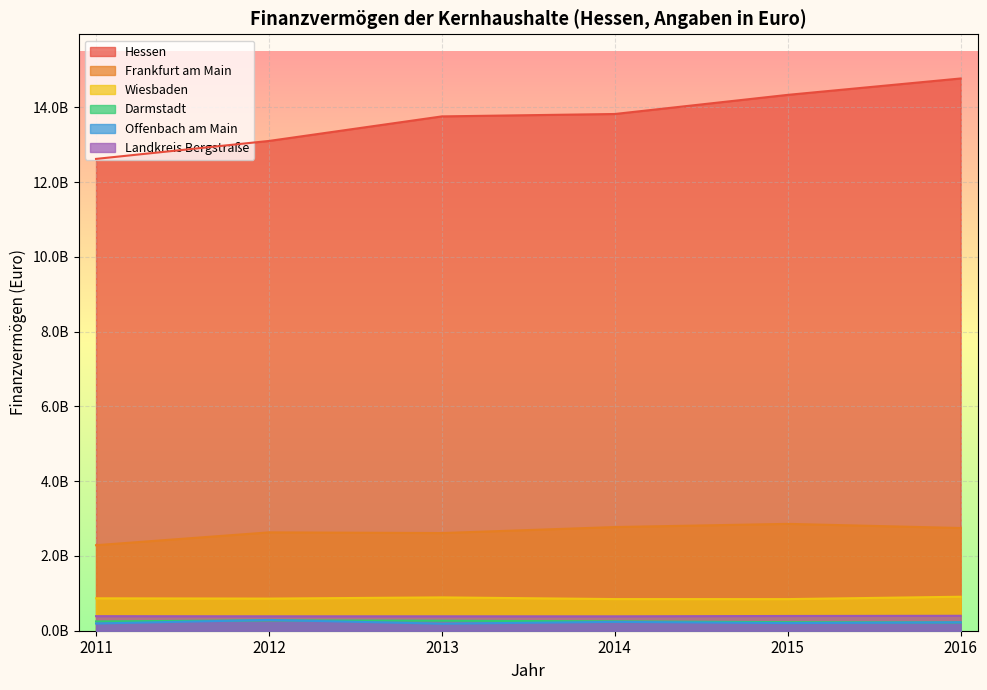

What is the difference between the Offenbach am Main values at 2016 and 2014?

11844136